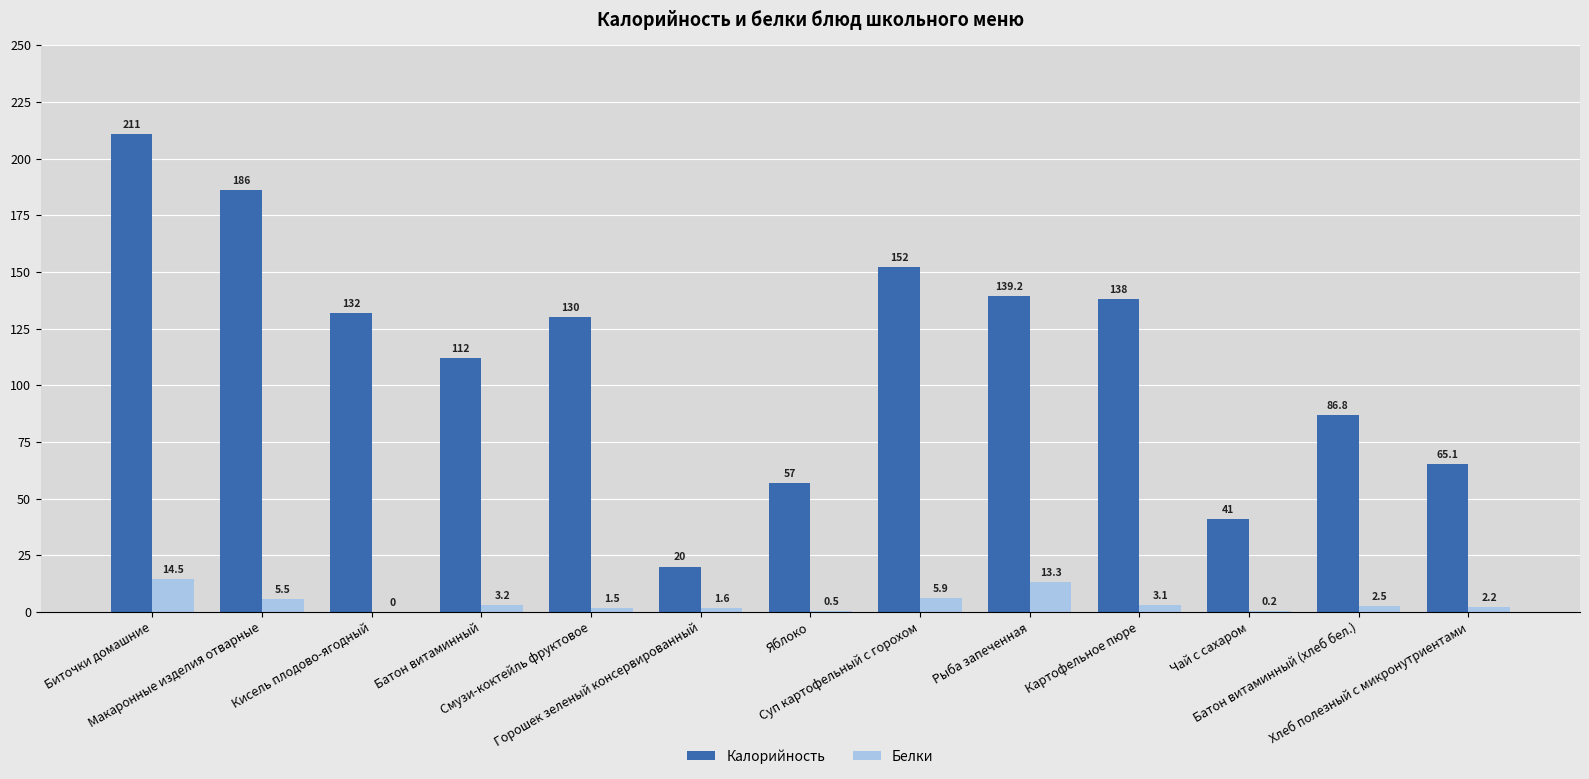

Which series has the largest total across all categories?

Калорийность